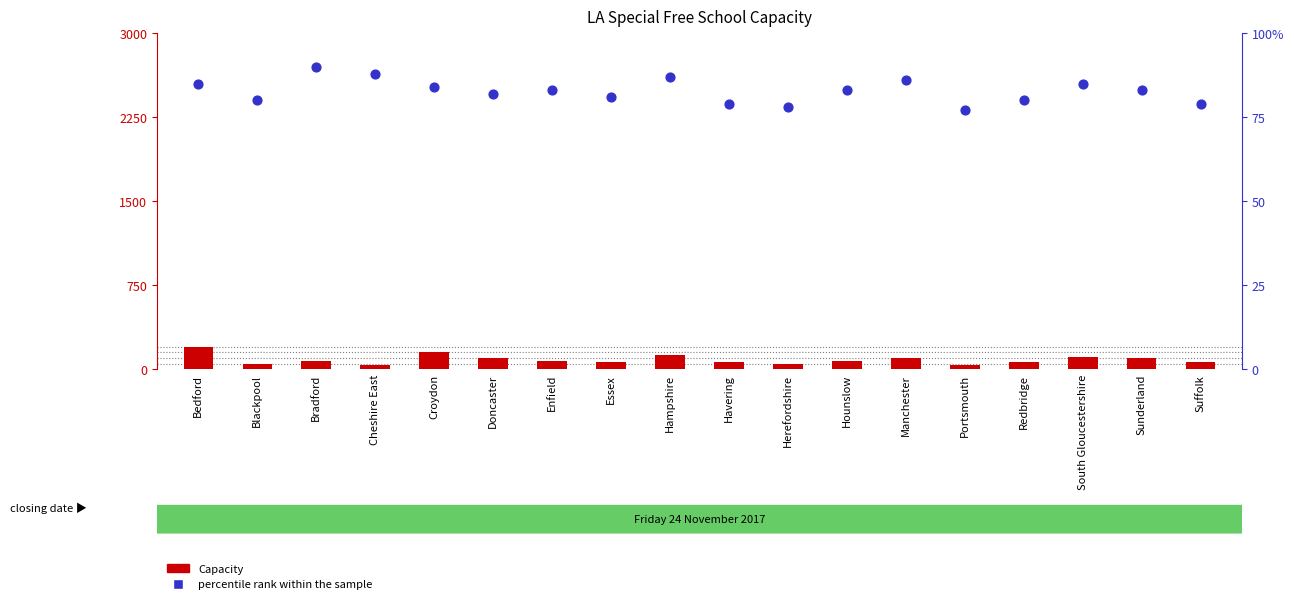

Is the value of percentile rank within the sample at Herefordshire greater than the value of Capacity at Doncaster?

No